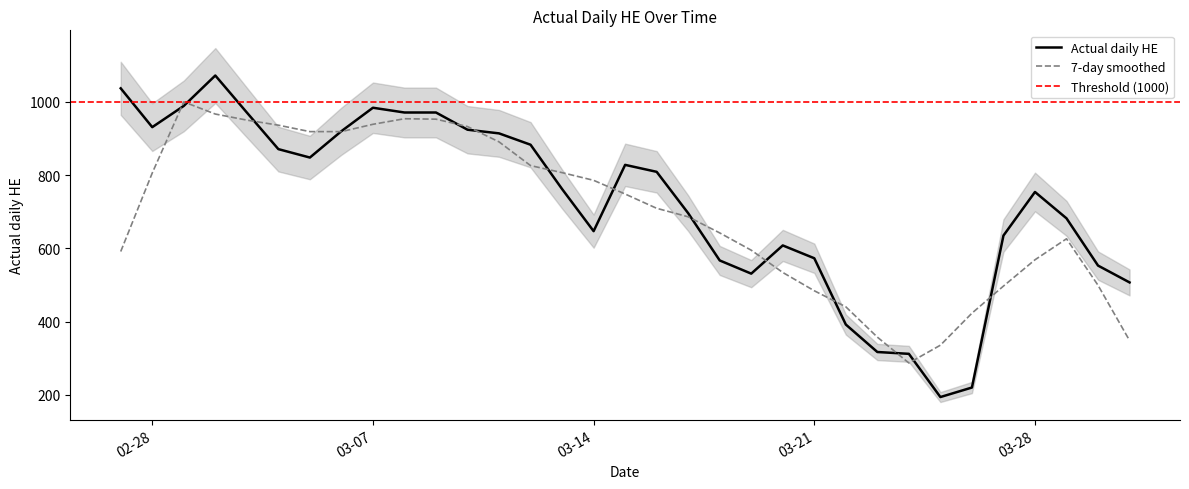

What position from the left is 2023-03-01?

3